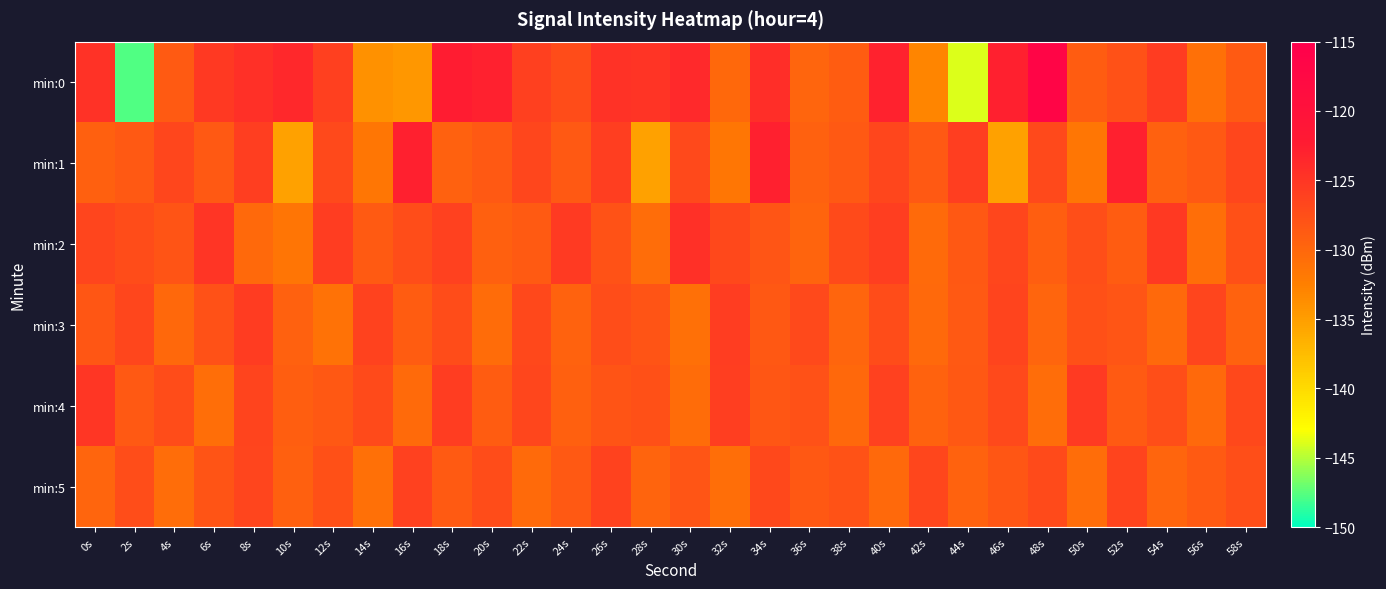

What is the maximum value shown in the chart?

-116.6